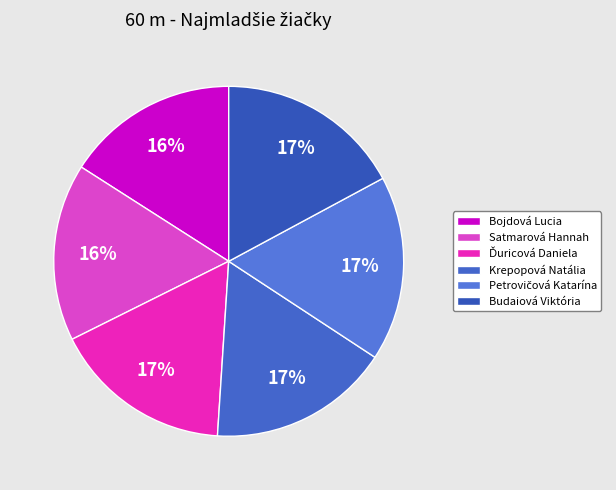

Does any single category account for the majority?

No